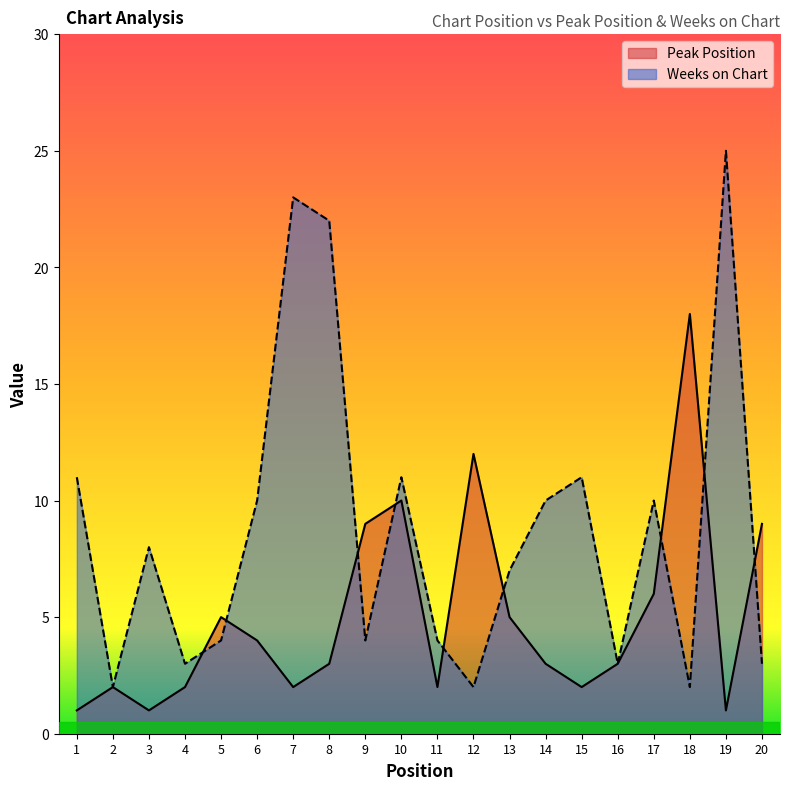

At which category does Peak Position reach its first local valley?

3